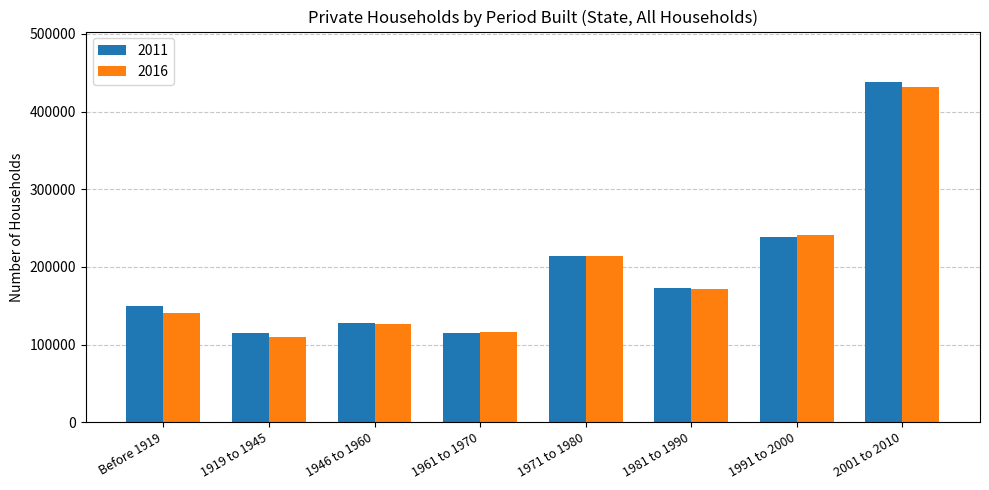

Where is 2016 nearest to the value 270715?

1991 to 2000